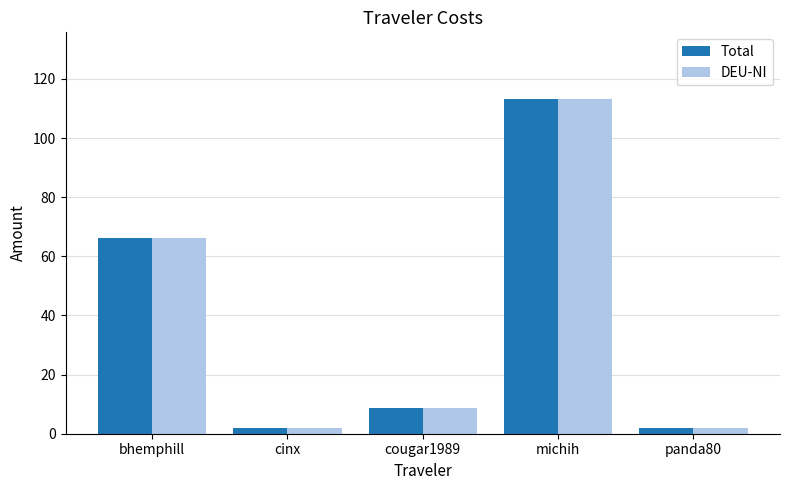

What are all the series names shown in the legend?

Total, DEU-NI